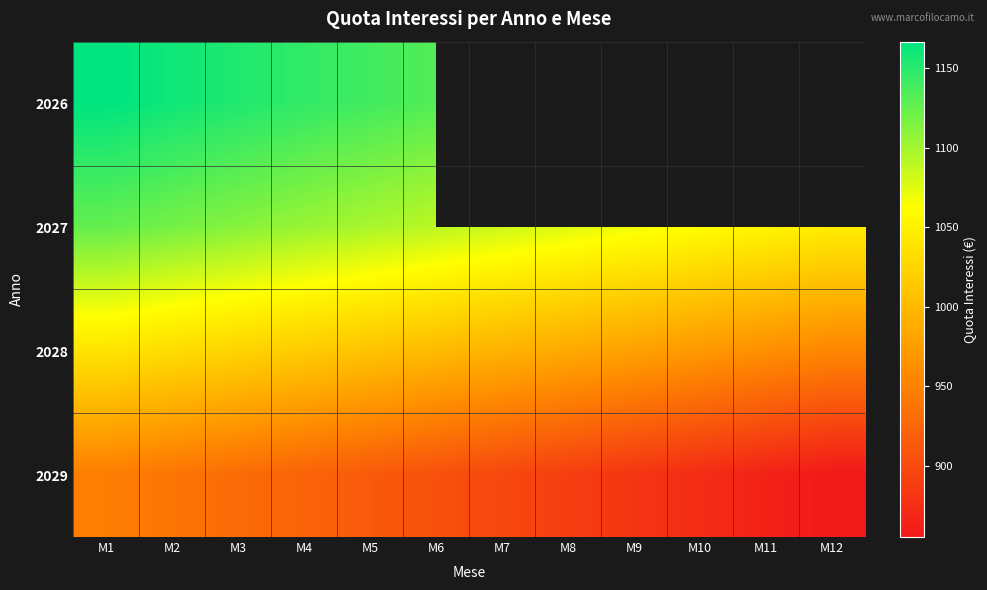

Where does the 2029 series first go above 905?

M1